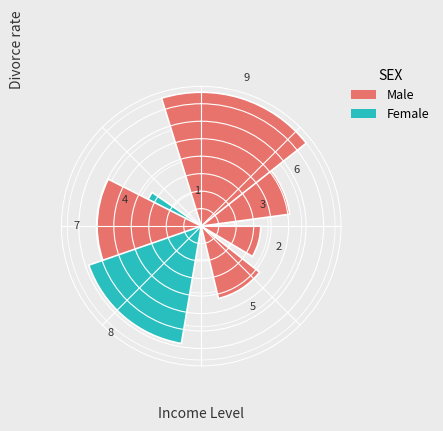

What percentage is the 7 slice, to the nearest percent?

15%